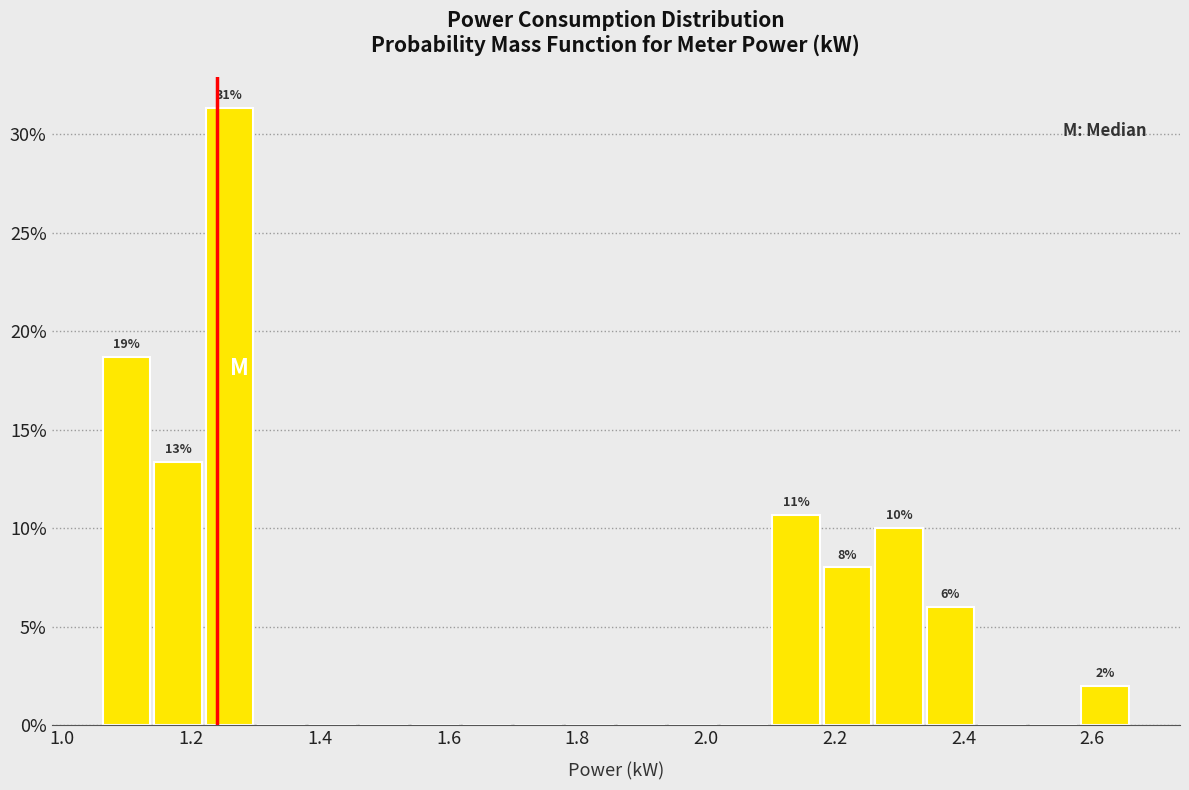

Which range on the x-axis has the tallest bar?

1.22 to 1.30